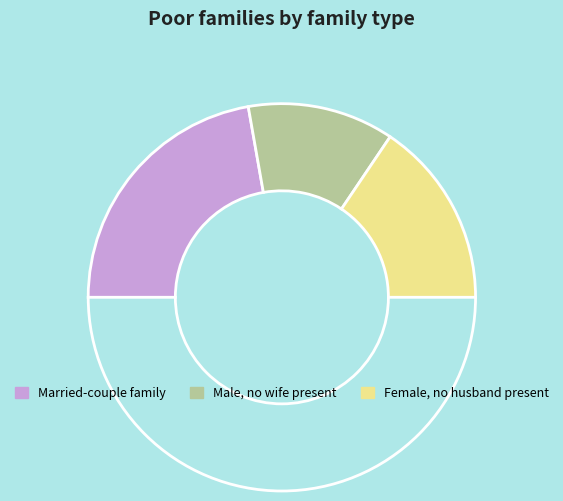

Count the number of slices in the pie.

4